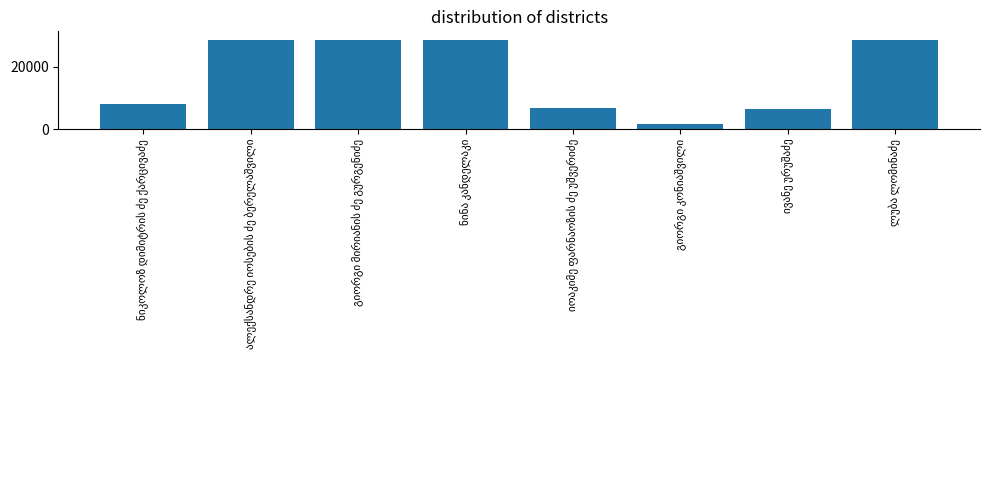

What is the maximum value shown in the chart?

28545